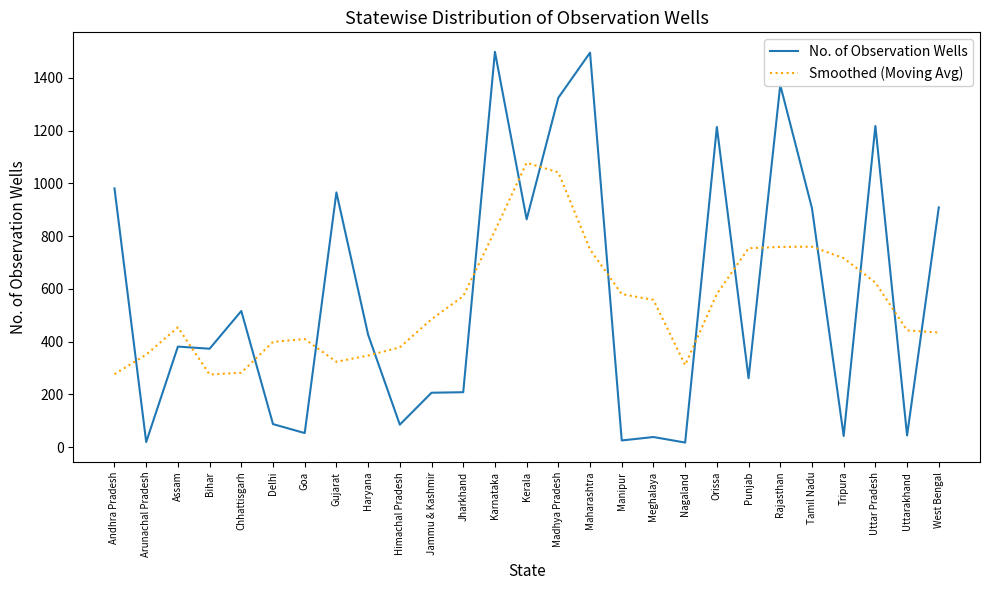

True or false: Smoothed (Moving Avg) has more than 1 interior local peaks.

True